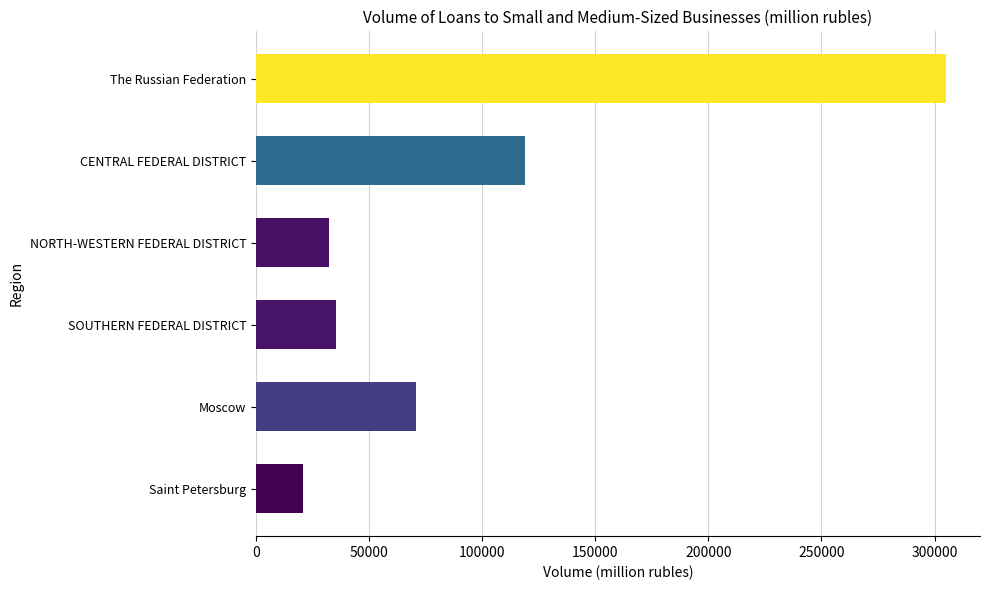

Reading top to bottom, extract all data points from this chart.

304848	119011	32171	35463	70904	20769